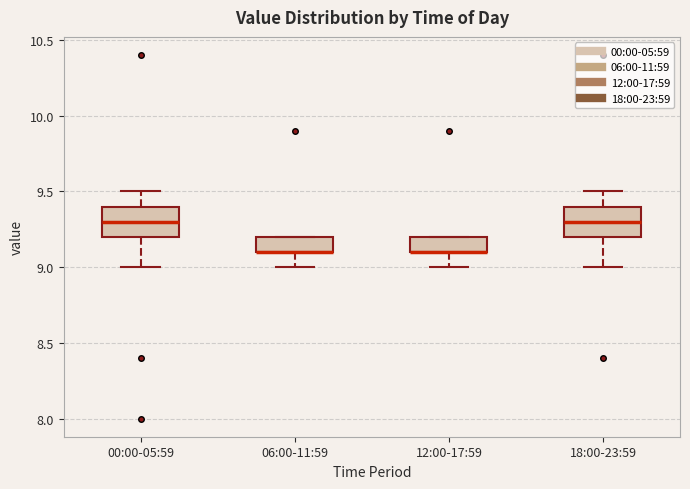

Reading left to right, transcribe this box plot: for each box, give where its median line is, the range the box spans, and where its two whiskers end, as read against the y-axis. The values are not printed on the chart, so give them approximately, as read against the axis.

00:00-05:59: median 9.3, box 9.2 to 9.4, whiskers 9.0 to 9.5
06:00-11:59: median 9.1 (drawn on the box's lower edge), box 9.1 to 9.2, whiskers 9.0 to 9.2
12:00-17:59: median 9.1 (drawn on the box's lower edge), box 9.1 to 9.2, whiskers 9.0 to 9.2
18:00-23:59: median 9.3, box 9.2 to 9.4, whiskers 9.0 to 9.5